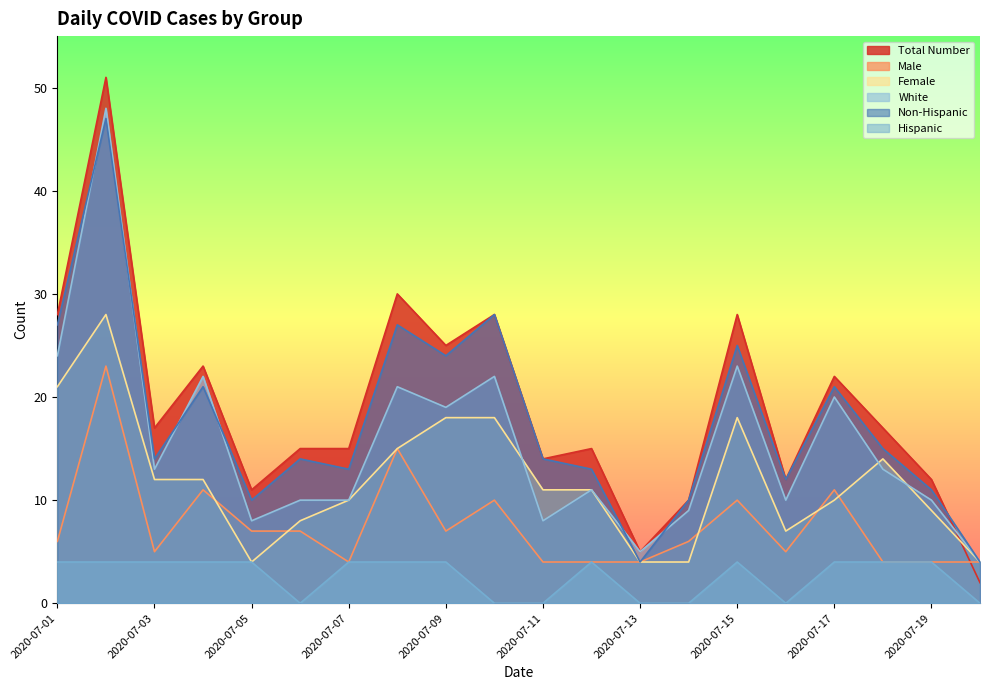

True or false: Hispanic and Non-Hispanic intersect in this chart.

False